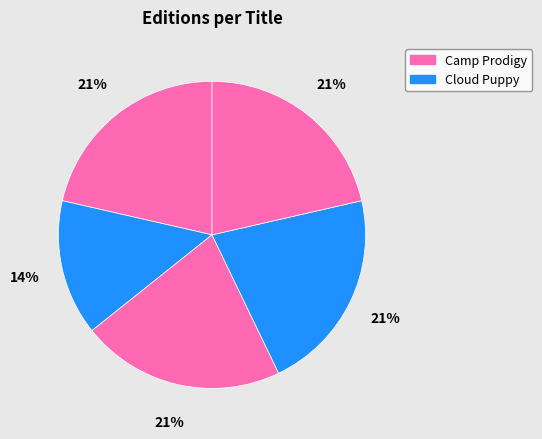

Count the number of slices in the pie.

5